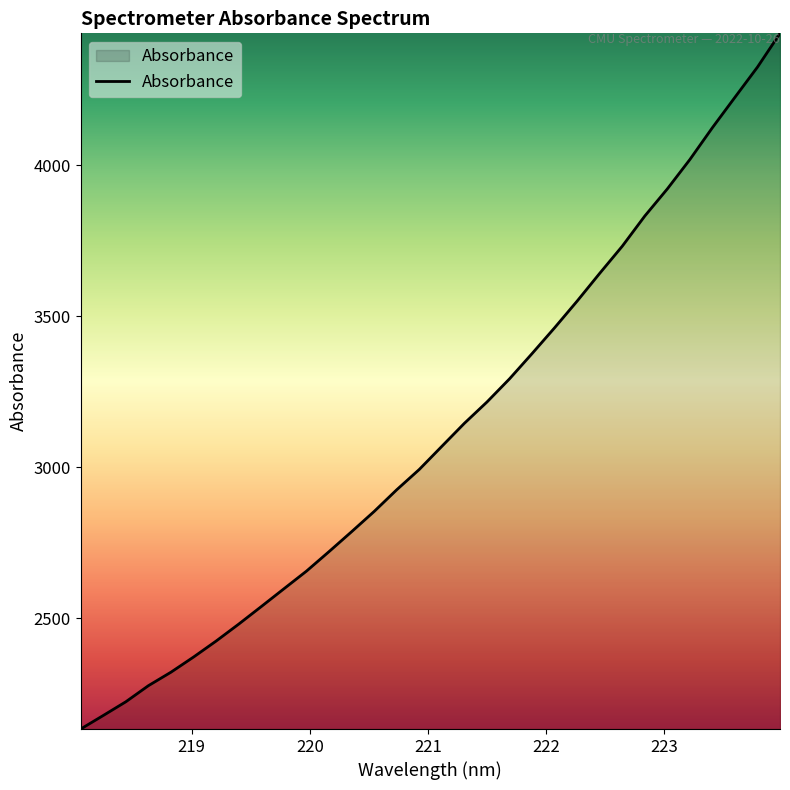

What is the difference between the second highest and second lowest values?

2146.8